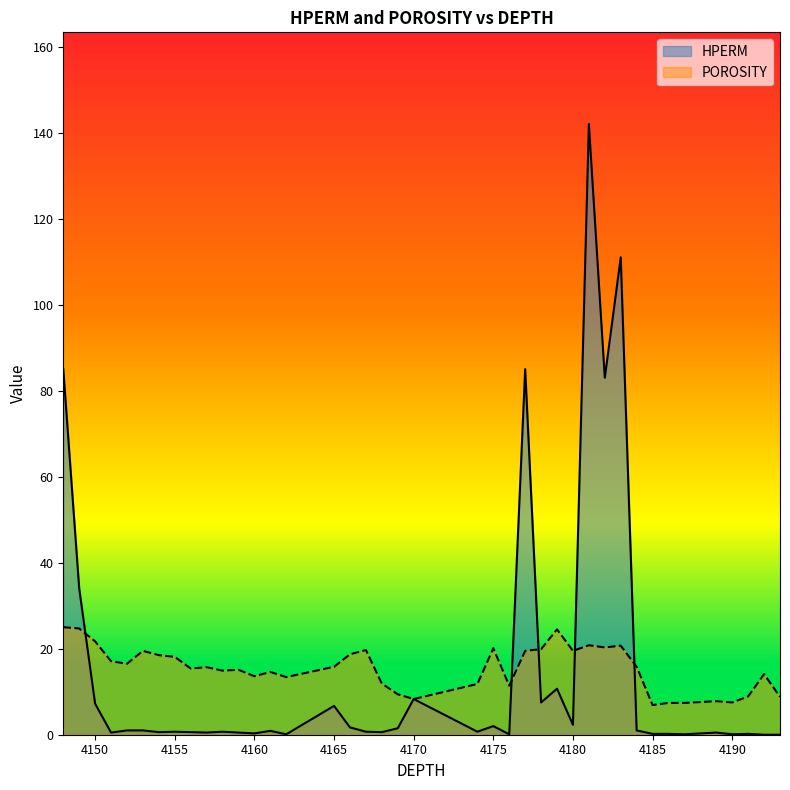

At 4166, list the series in order from smallest to largest.

HPERM, POROSITY